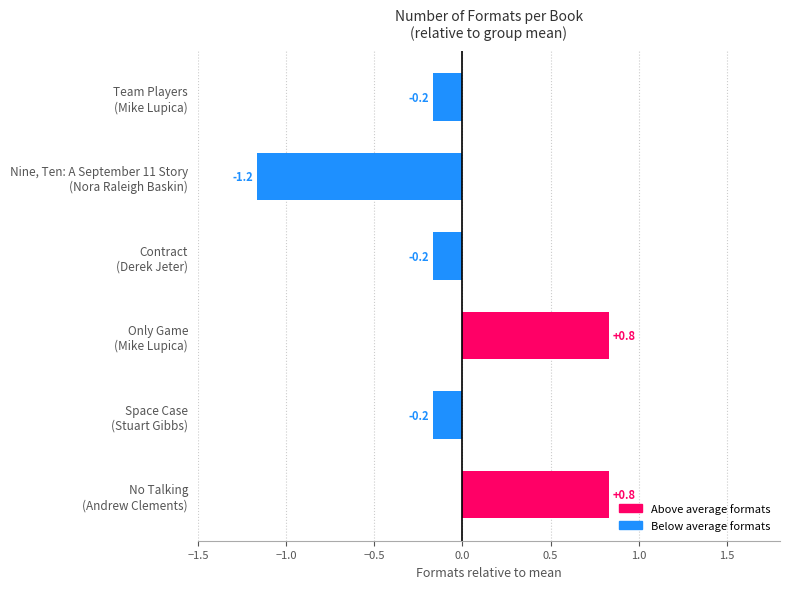

What is the maximum value shown in the chart?

0.8